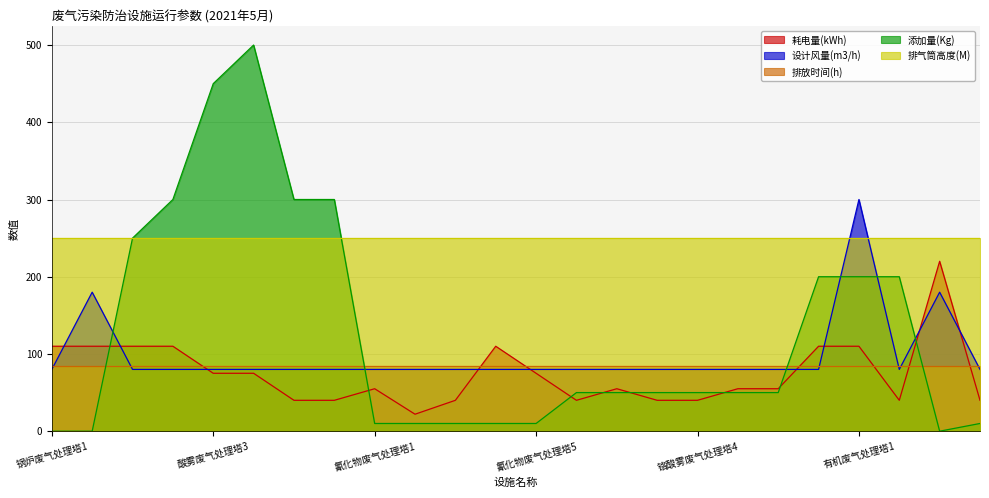

After their last crossing, which series has the higher values: 设计风量(m3/h) or 耗电量(kWh)?

设计风量(m3/h)